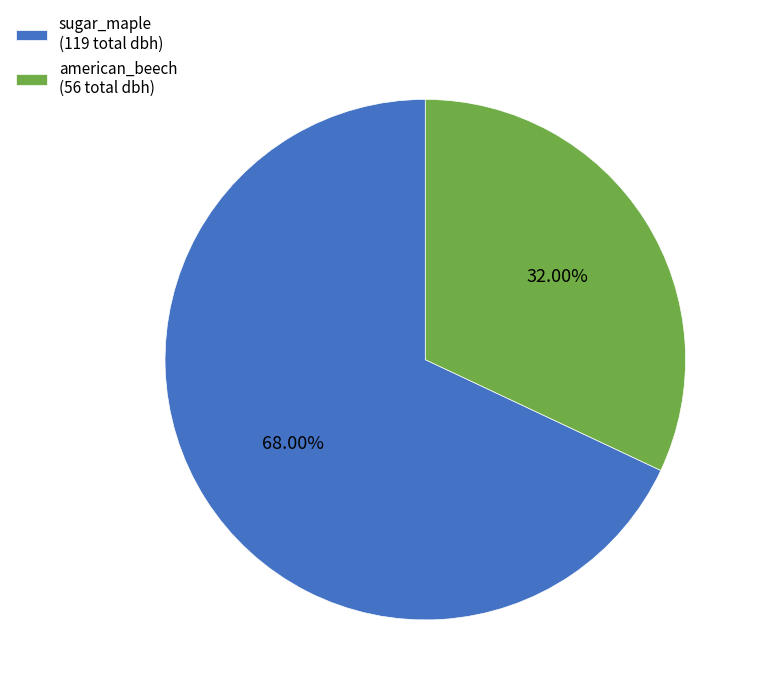

Which has a higher value, american_beech (56 total dbh) or sugar_maple (119 total dbh)?

sugar_maple (119 total dbh)